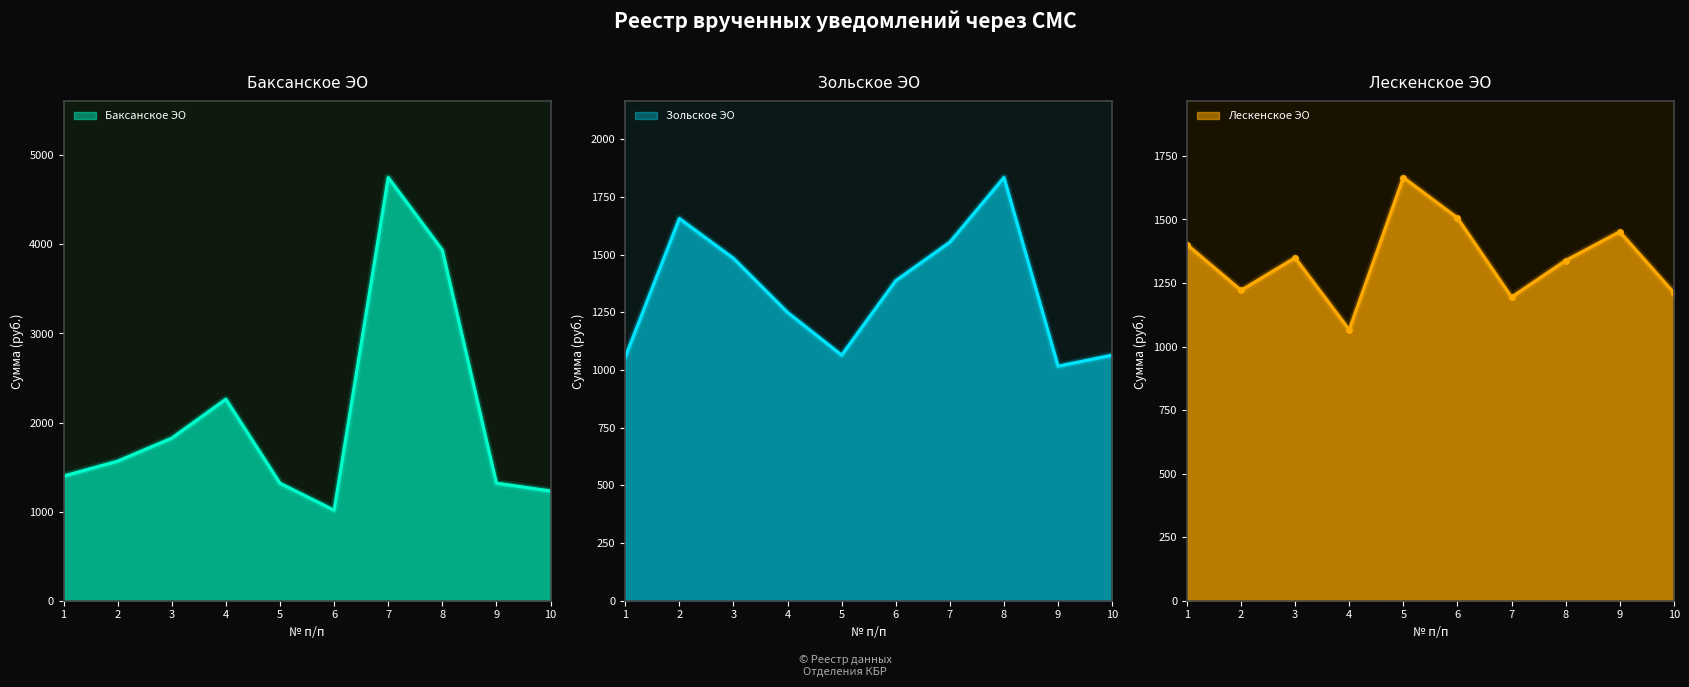

Does the chart display data point markers on the line(s)?

No